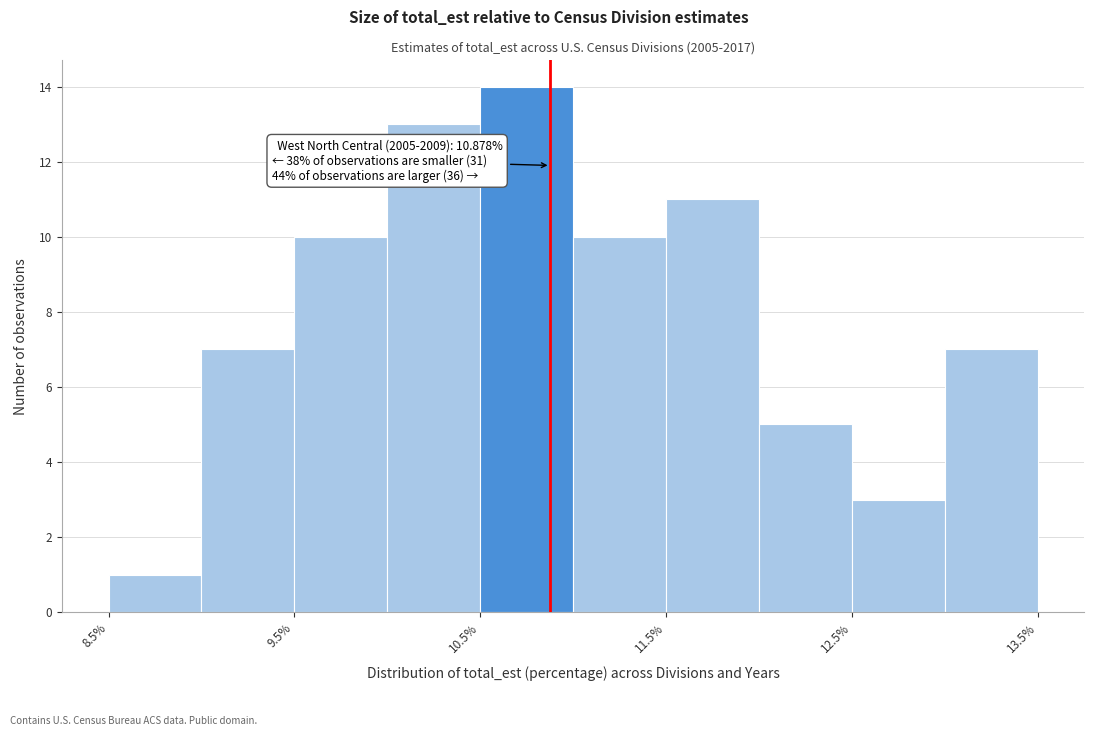

Which range on the x-axis has the tallest bar?

10.5 to 11.0